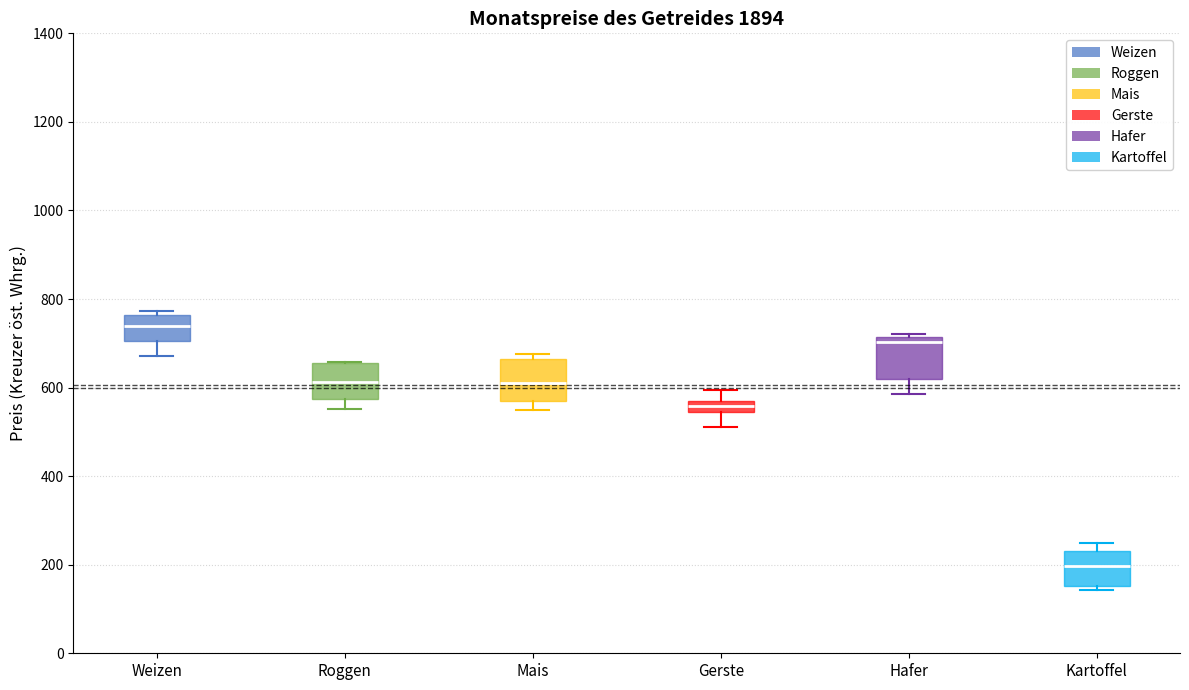

Where does the lower whisker of the box for Gerste end on the y-axis? The values are not printed on the chart, so give them approximately, as read against the axis.

520